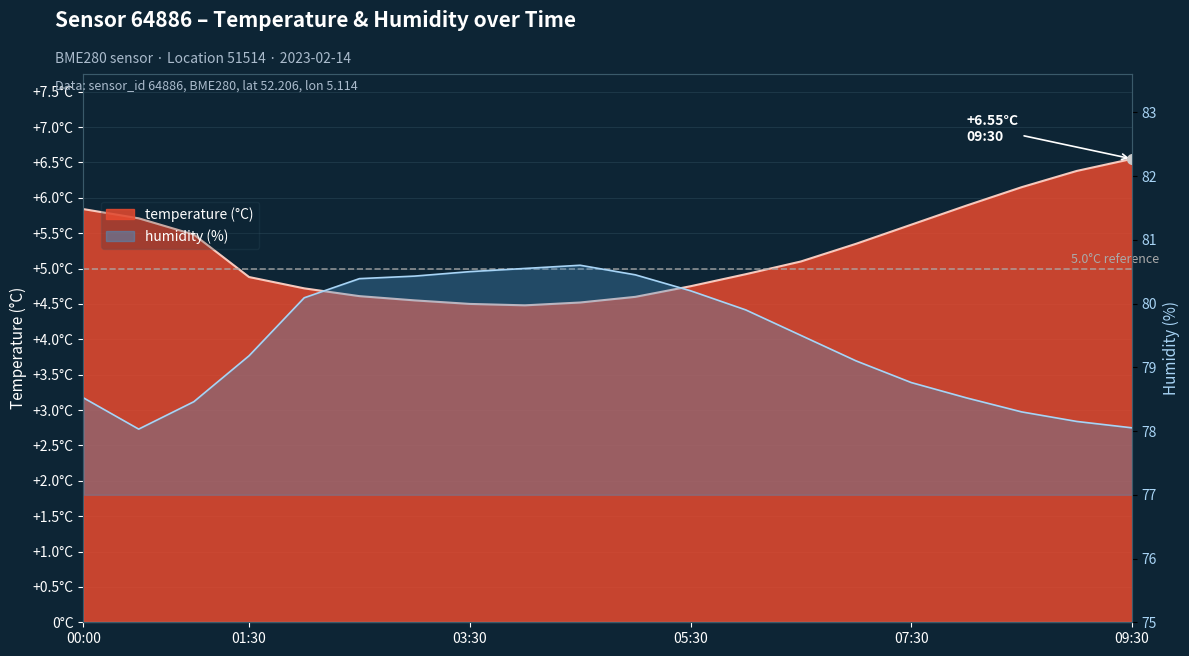

What is the value of the temperature point at the 15th from the left?

5.3